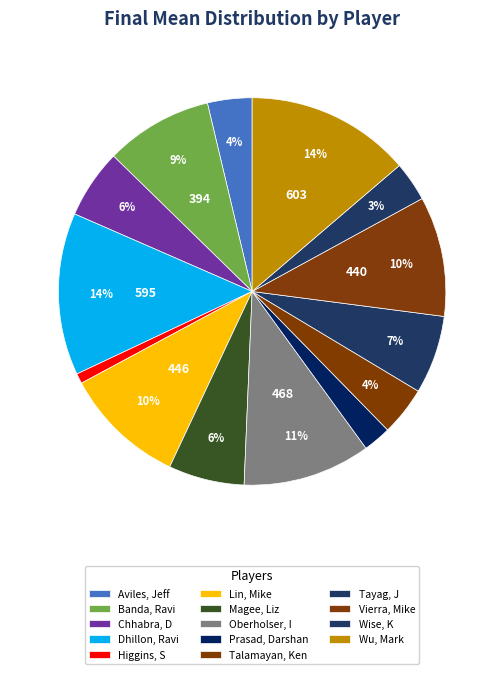

What percentage is the Chhabra, D slice, to the nearest percent?

6%